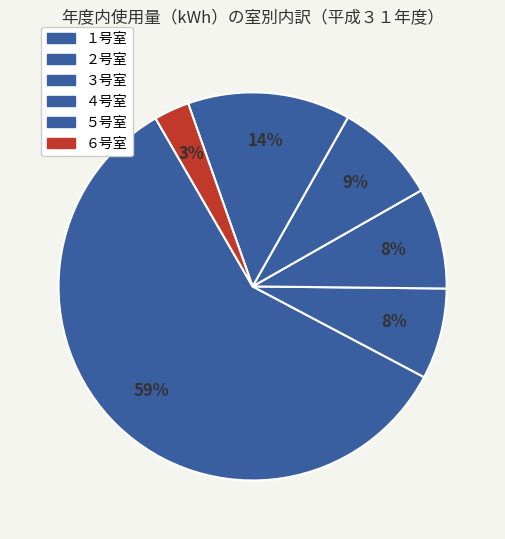

How many slices are in this pie chart?

6